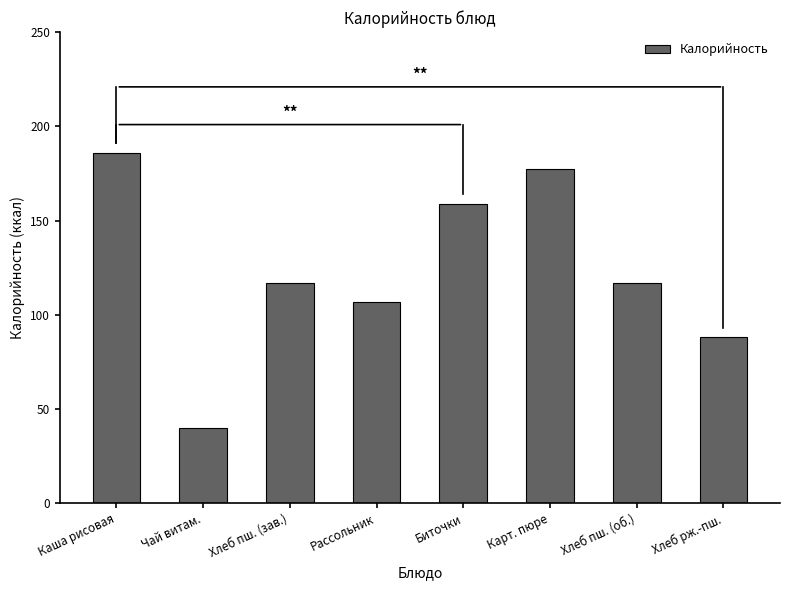

The chart shows a value of 106.5 at Рассольник. True or false?

True